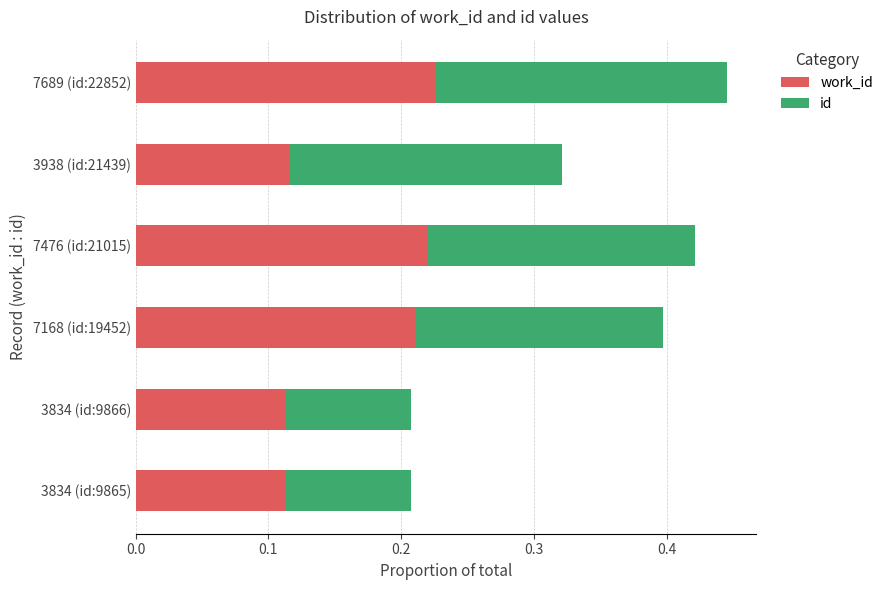

At which category is the sum across all series the highest?

7689 (id:22852)